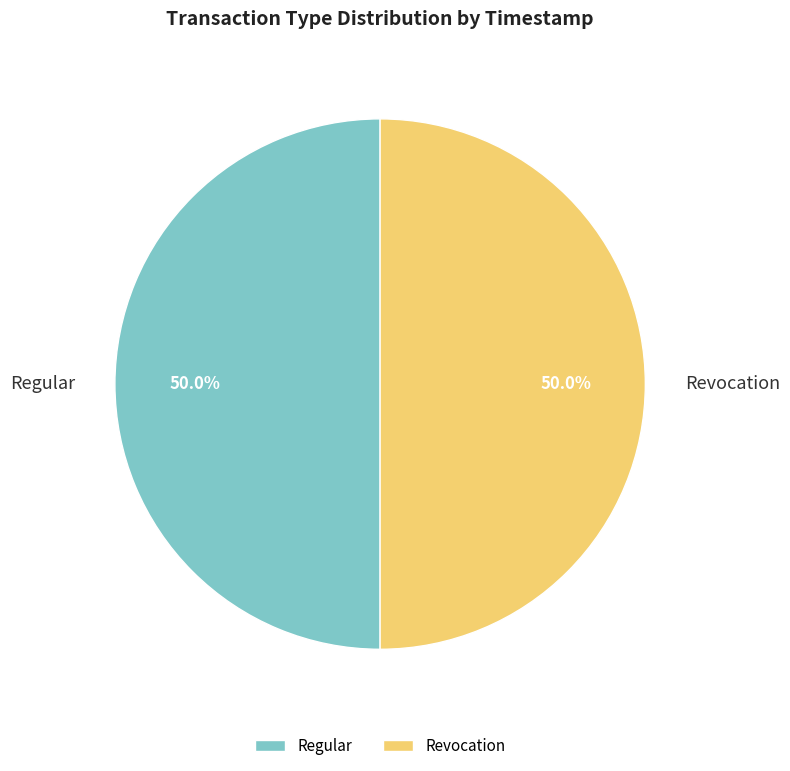

Combined, what portion of the pie is Regular and Revocation?

100.0%